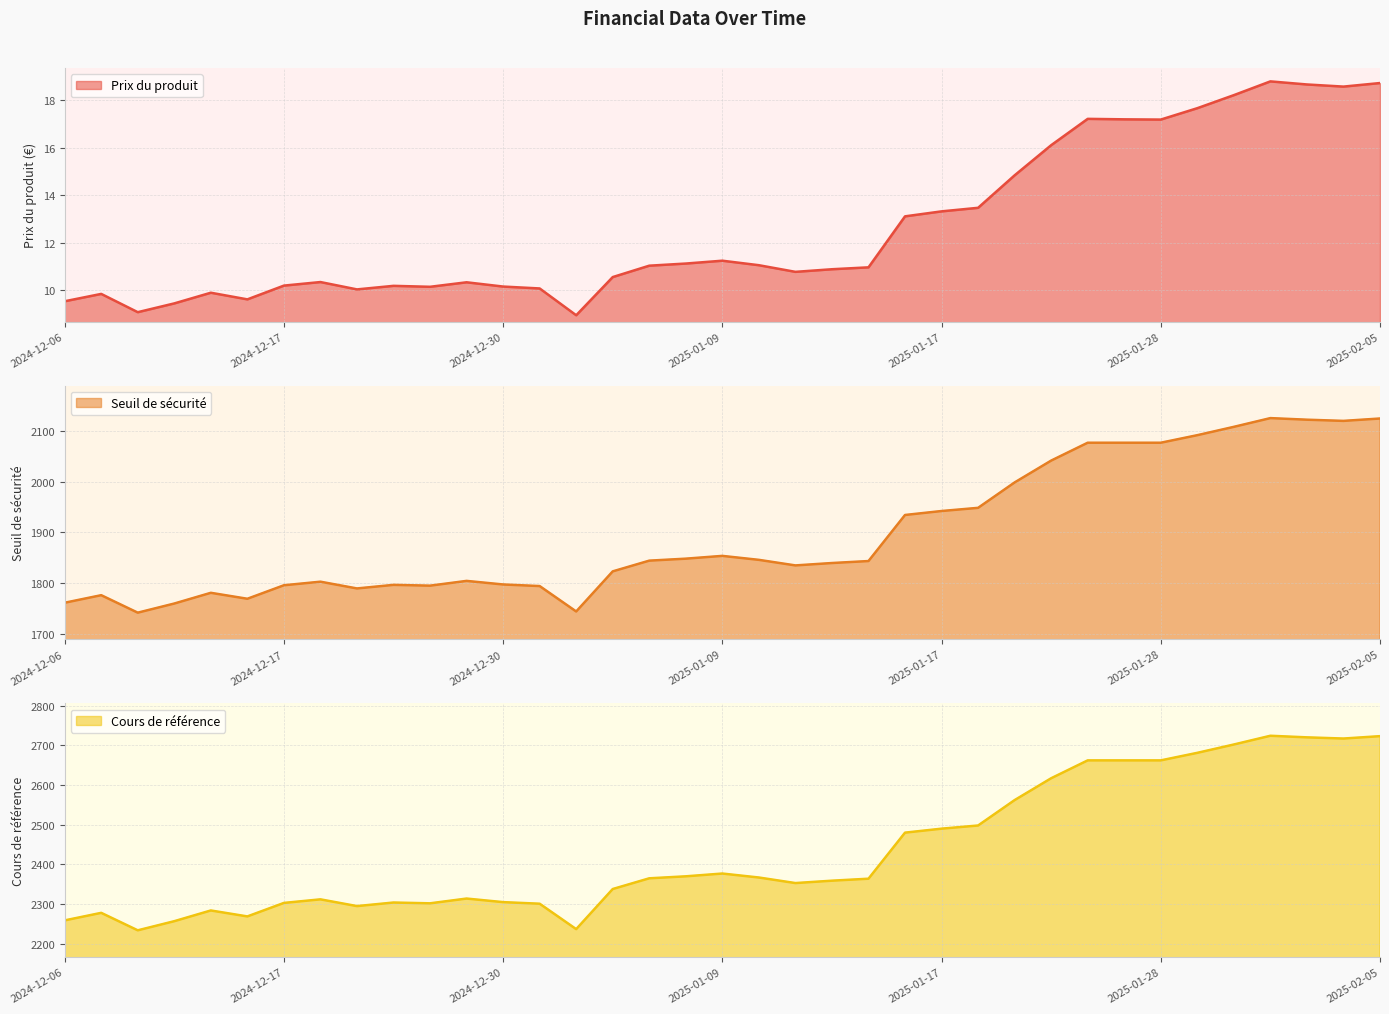

What is the smallest value displayed?

8.9